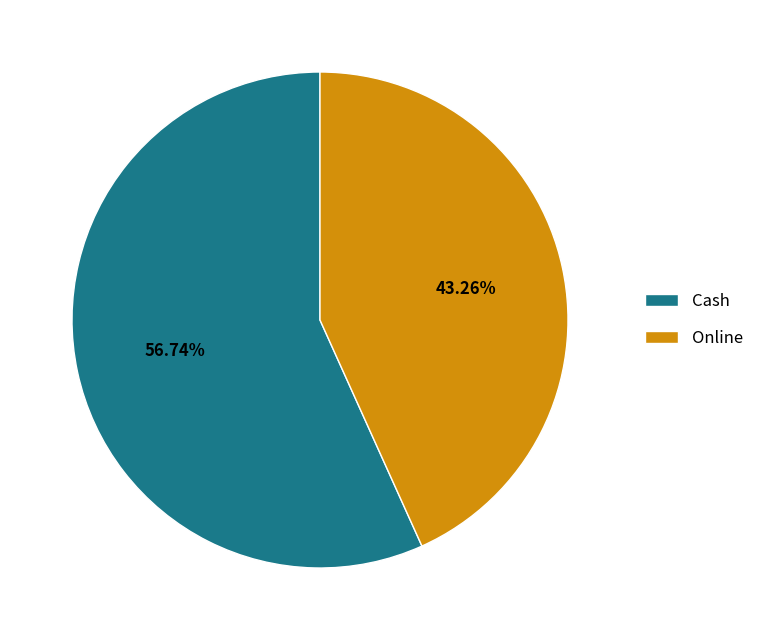

To the nearest percent, what percentage of the pie is Online?

43%